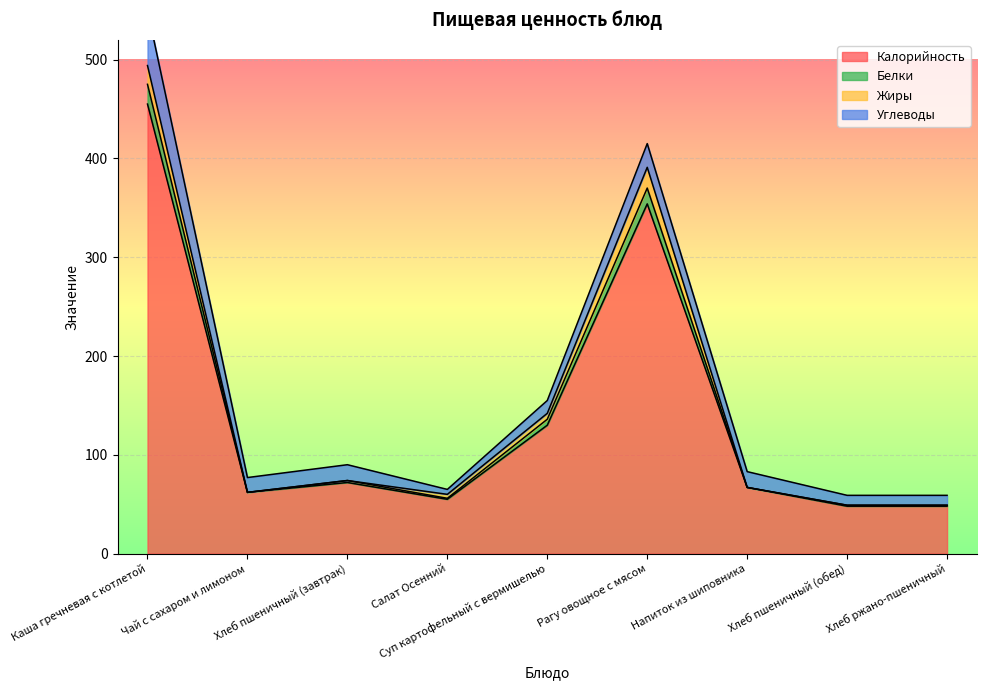

Which label corresponds to the smallest value in the chart?

Хлеб пшеничный (обед)